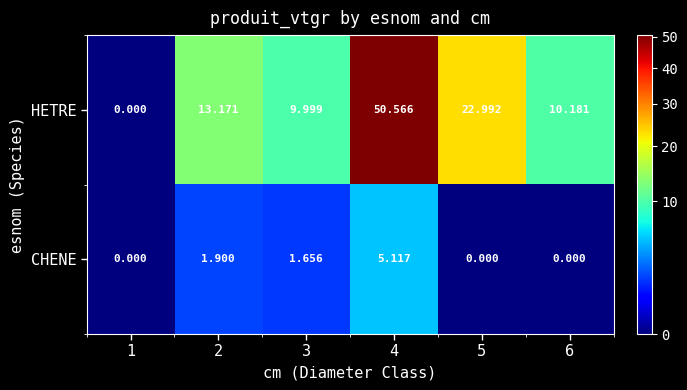

Count the number of categories in the chart.

6